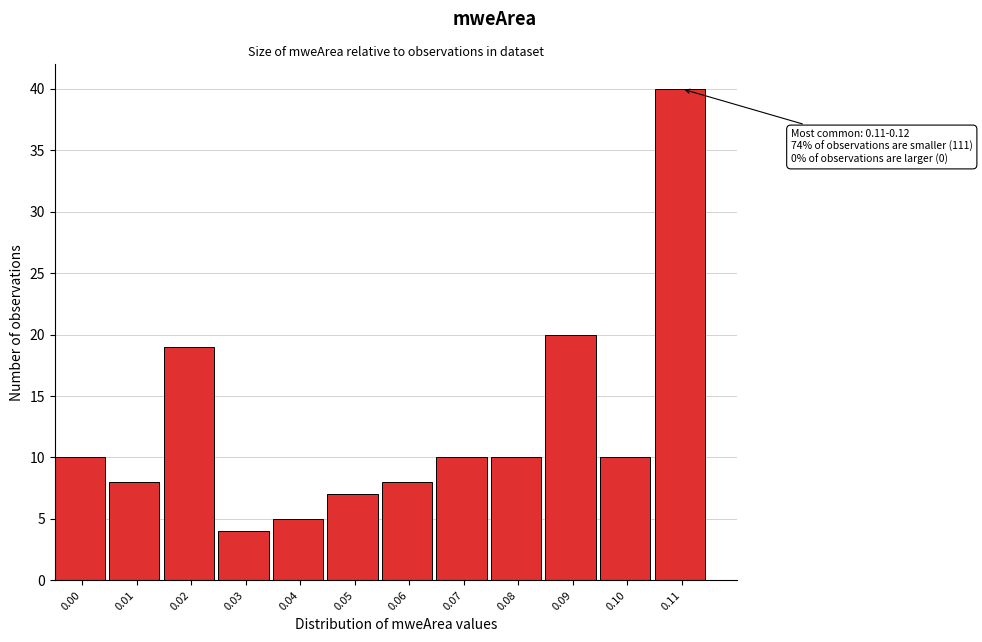

Reading left to right, list all the values displayed in this chart.

10	8	19	4	5	7	8	10	10	20	10	40